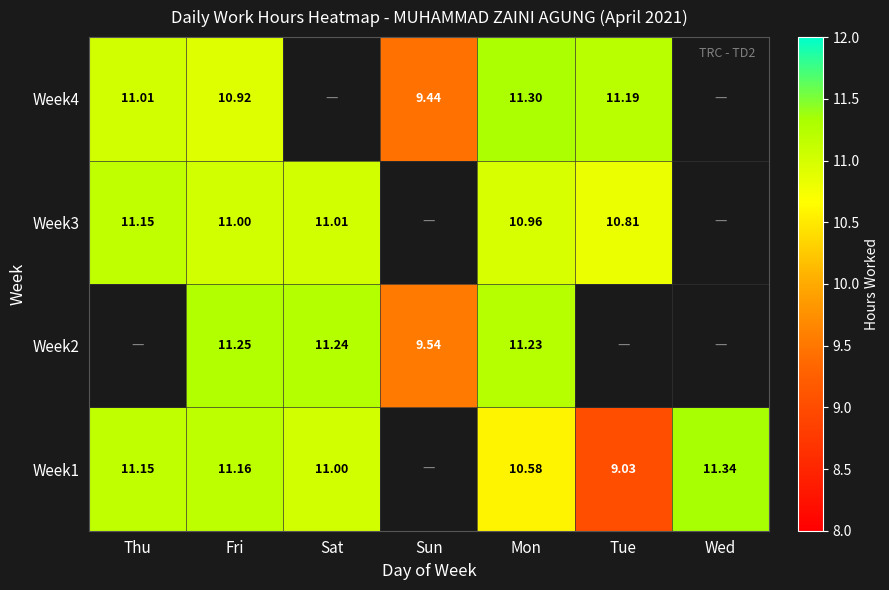

Between Mon and Tue, which series saw the biggest shift?

Week2